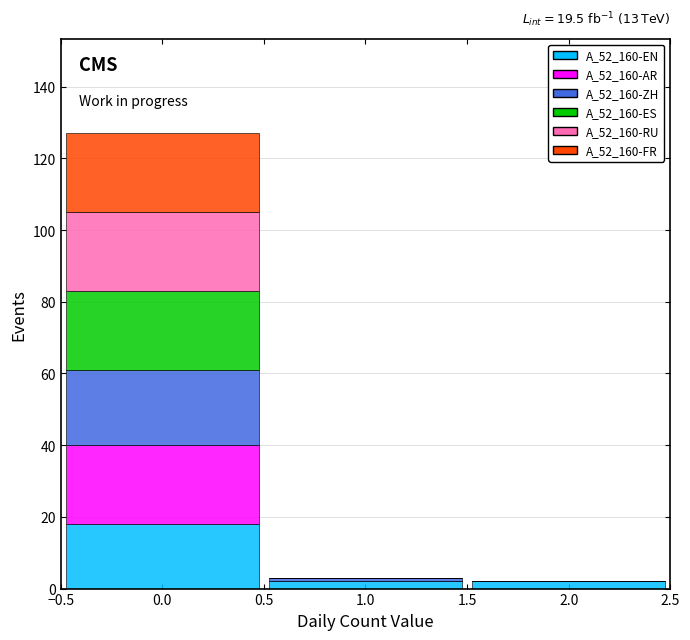

Which range on the x-axis has the tallest stacked bar (by total height)?

-0.5 to 0.5